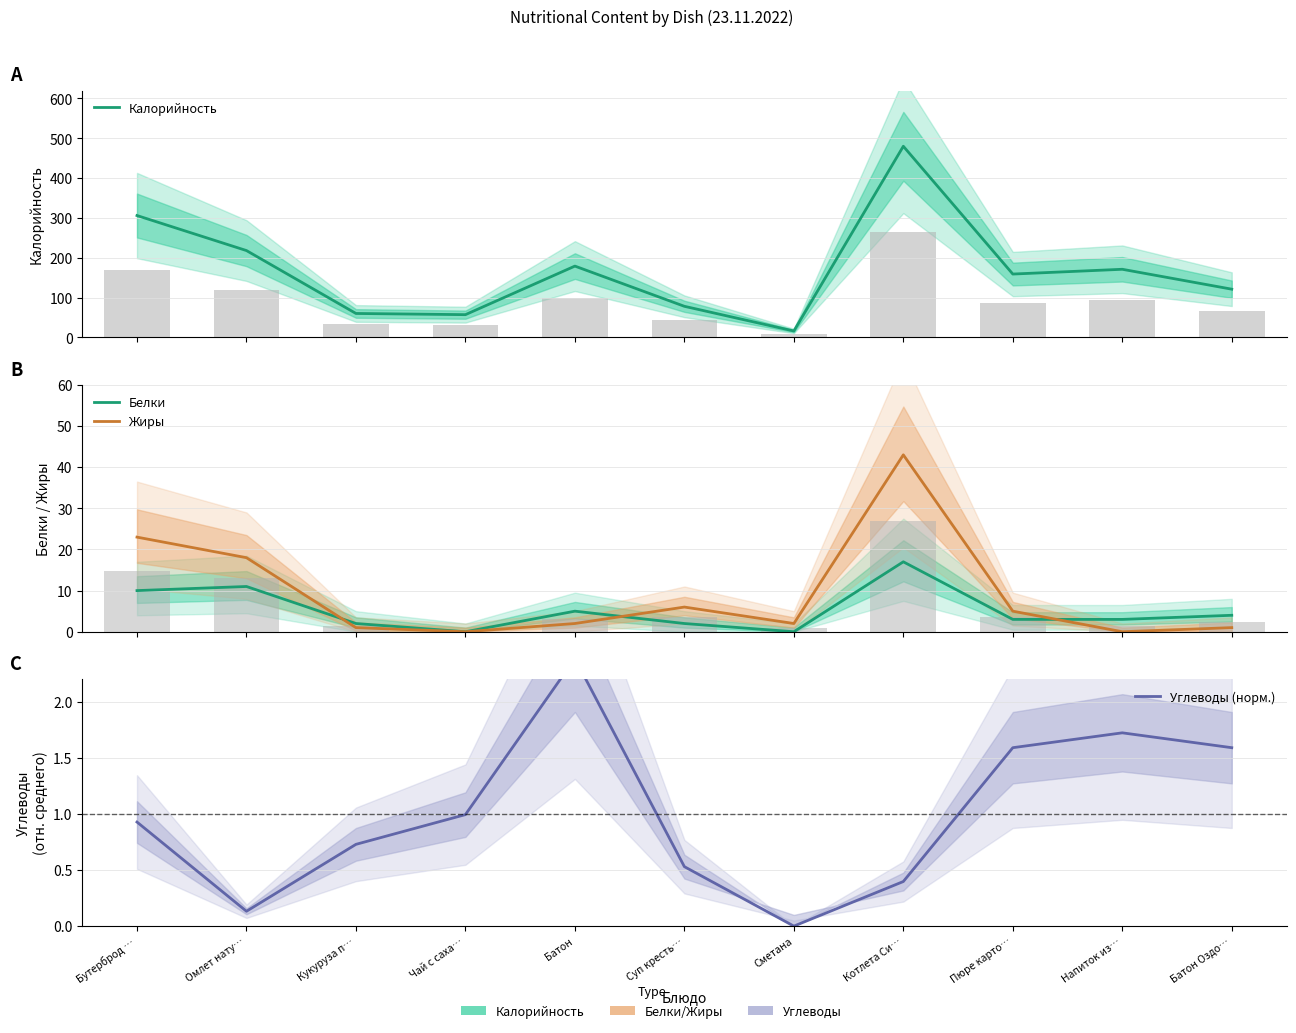

Reading left to right, extract all data points from this chart.

Калорийность: 306.0	218.0	60.0	57.0	179.0	78.0	16.0	480.0	159.0	171.0	121.0
Белки: 10.0	11.0	2.0	0.0	5.0	2.0	0.0	17.0	3.0	3.0	4.0
Жиры: 23.0	18.0	1.0	0.0	2.0	6.0	2.0	43.0	5.0	0.0	1.0
Углеводы (норм.): 0.9	0.1	0.7	1.0	2.4	0.5	0.0	0.4	1.6	1.7	1.6